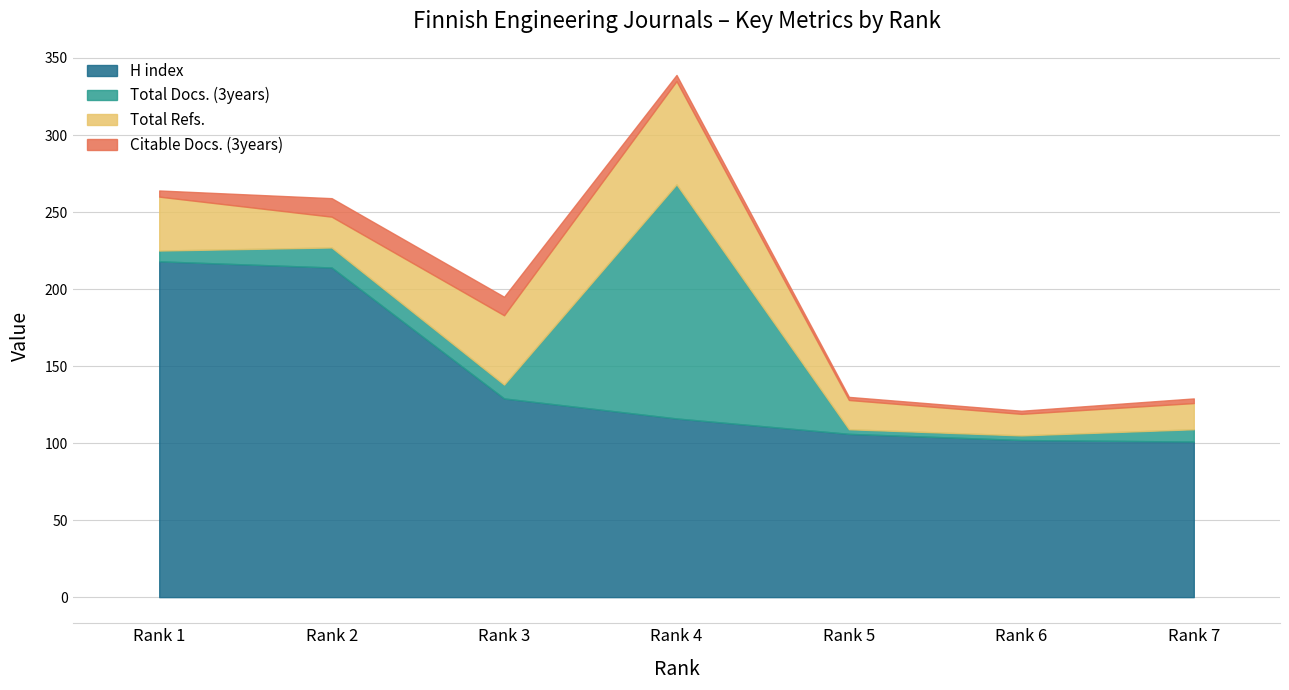

What is the difference between the maximum and second lowest values in the H index series?

116